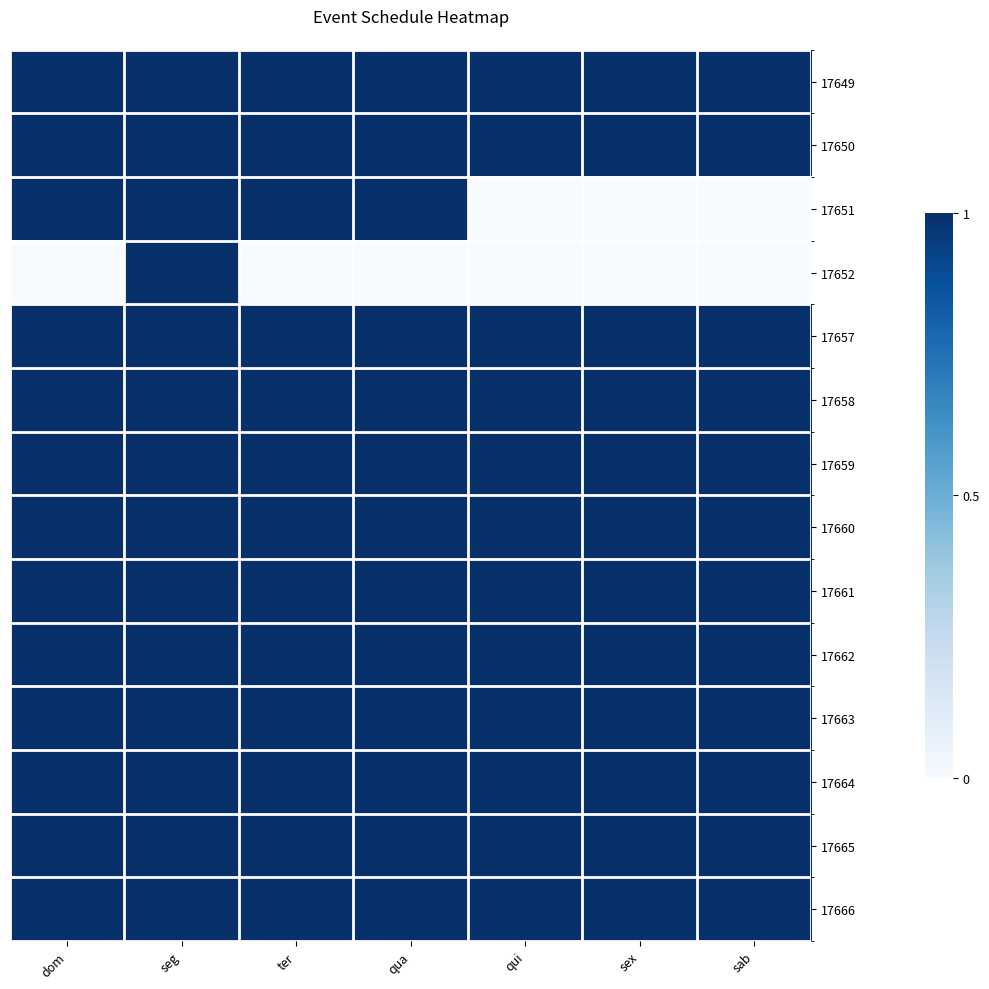

Reading left to right, extract all data points from this chart.

17649: dom=1	seg=1	ter=1	qua=1	qui=1	sex=1	sab=1
17650: dom=1	seg=1	ter=1	qua=1	qui=1	sex=1	sab=1
17651: dom=1	seg=1	ter=1	qua=1	qui=0	sex=0	sab=0
17652: dom=0	seg=1	ter=0	qua=0	qui=0	sex=0	sab=0
17657: dom=1	seg=1	ter=1	qua=1	qui=1	sex=1	sab=1
17658: dom=1	seg=1	ter=1	qua=1	qui=1	sex=1	sab=1
17659: dom=1	seg=1	ter=1	qua=1	qui=1	sex=1	sab=1
17660: dom=1	seg=1	ter=1	qua=1	qui=1	sex=1	sab=1
17661: dom=1	seg=1	ter=1	qua=1	qui=1	sex=1	sab=1
17662: dom=1	seg=1	ter=1	qua=1	qui=1	sex=1	sab=1
17663: dom=1	seg=1	ter=1	qua=1	qui=1	sex=1	sab=1
17664: dom=1	seg=1	ter=1	qua=1	qui=1	sex=1	sab=1
17665: dom=1	seg=1	ter=1	qua=1	qui=1	sex=1	sab=1
17666: dom=1	seg=1	ter=1	qua=1	qui=1	sex=1	sab=1